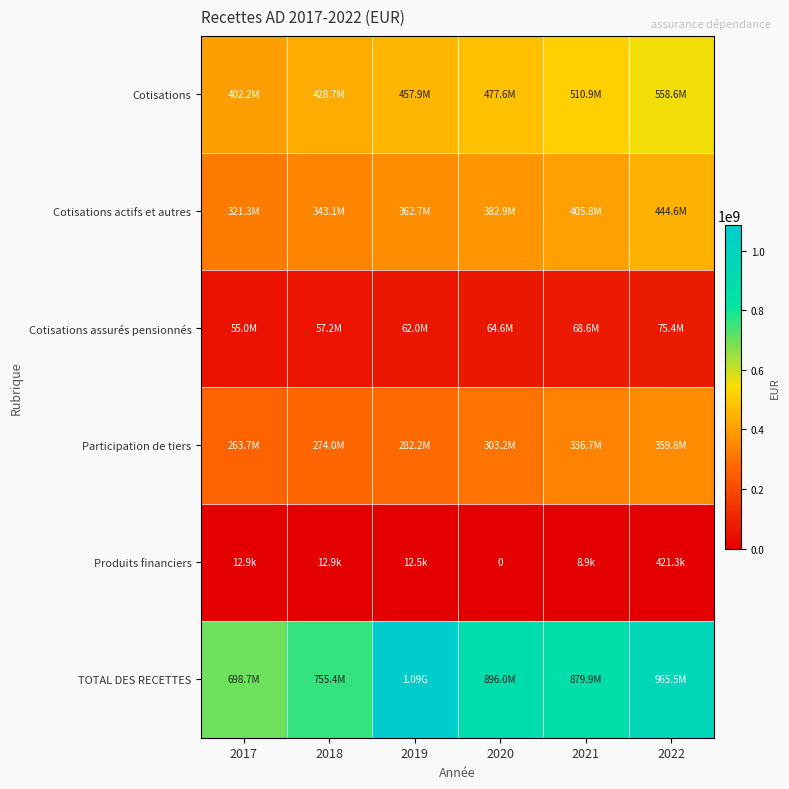

List the series in order of their peak value, highest first.

TOTAL DES RECETTES, Cotisations, Cotisations actifs et autres, Participation de tiers, Cotisations assurés pensionnés, Produits financiers